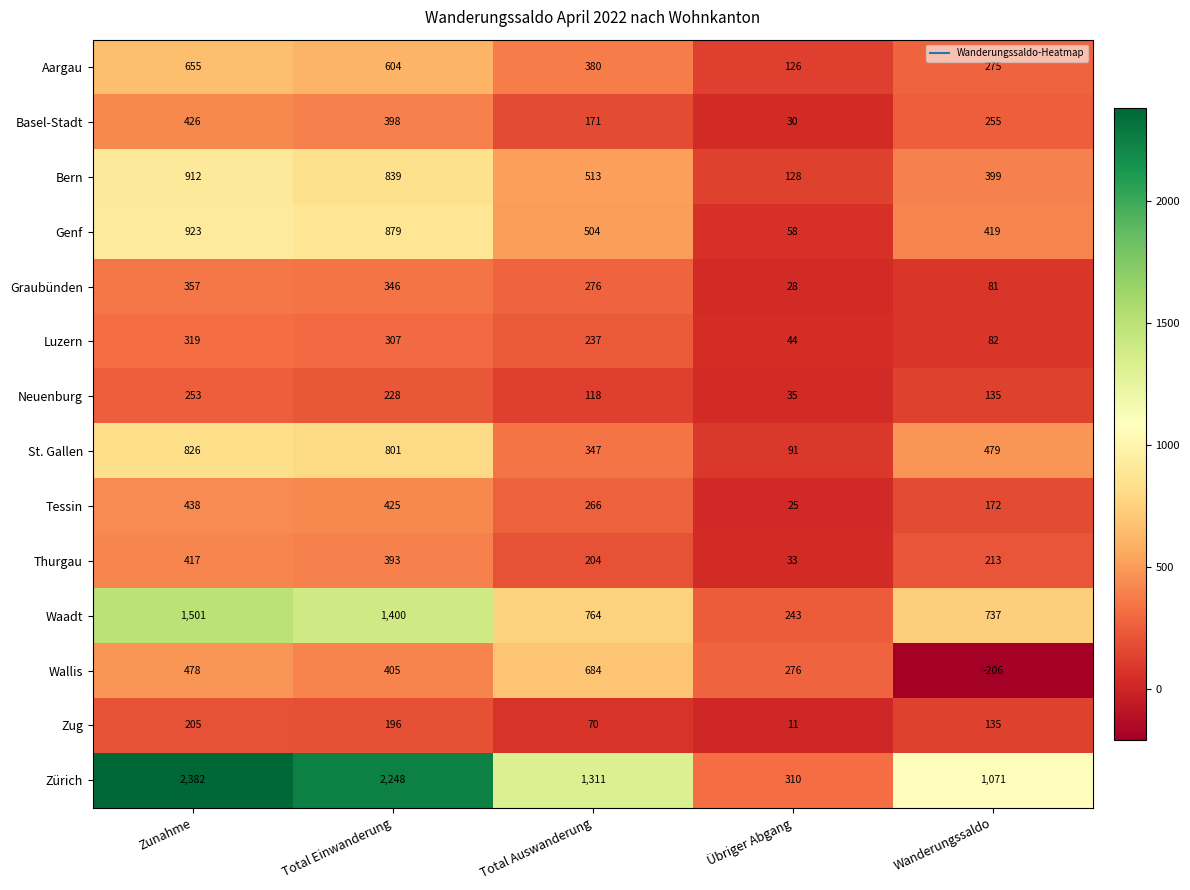

Read the Basel-Stadt value at Total Auswanderung, to the nearest 10.

170